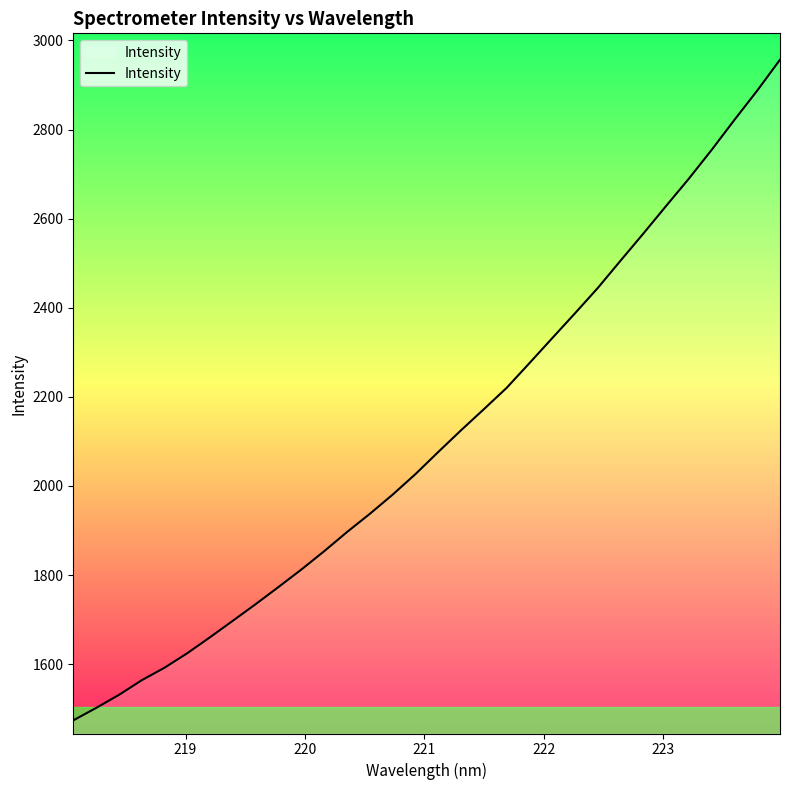

What is the smallest value displayed?

1474.0